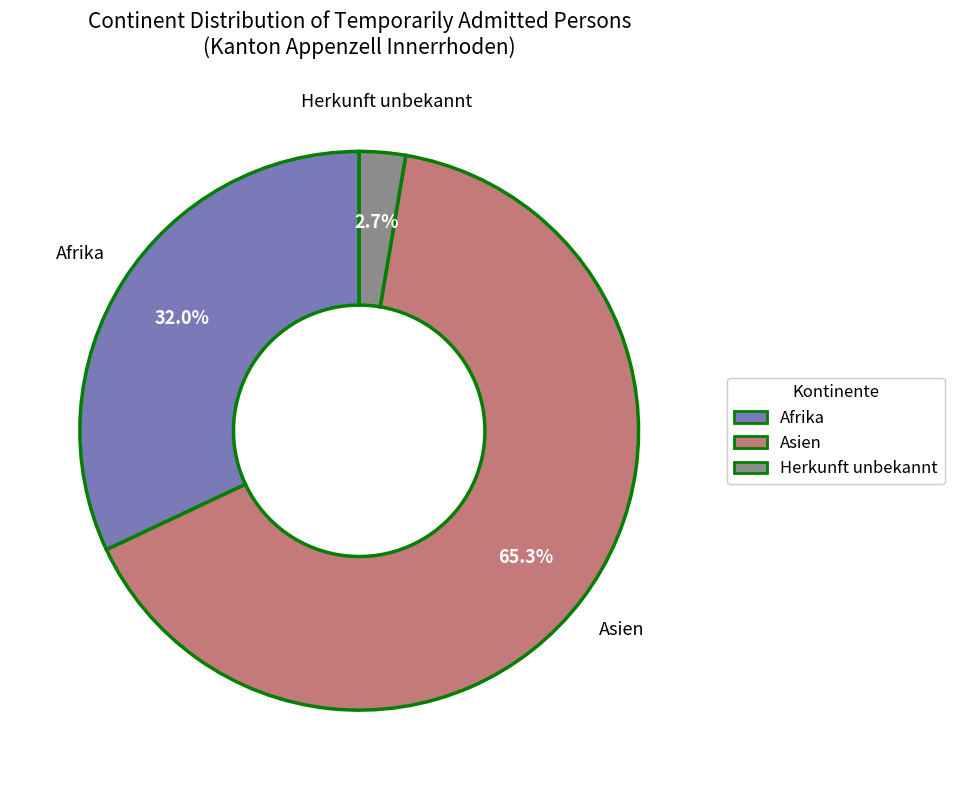

What percentage is the Asien slice, to the nearest percent?

65%